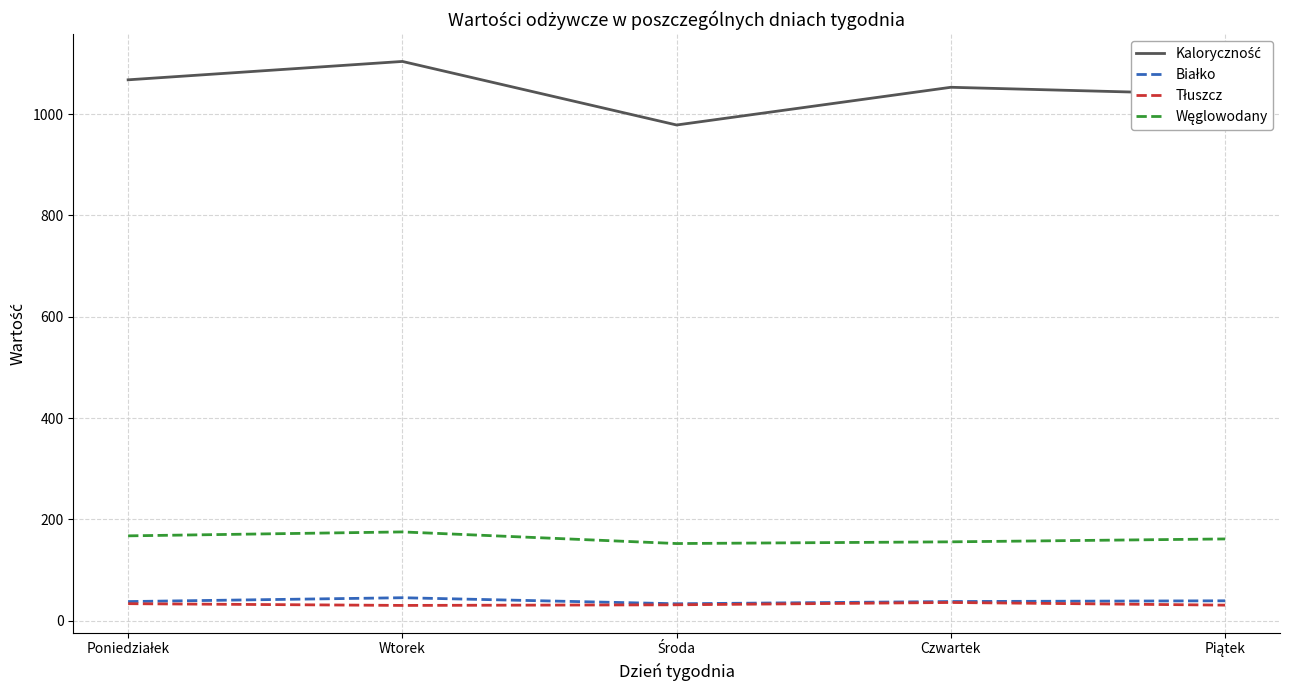

Which category has the highest value across all series?

Wtorek